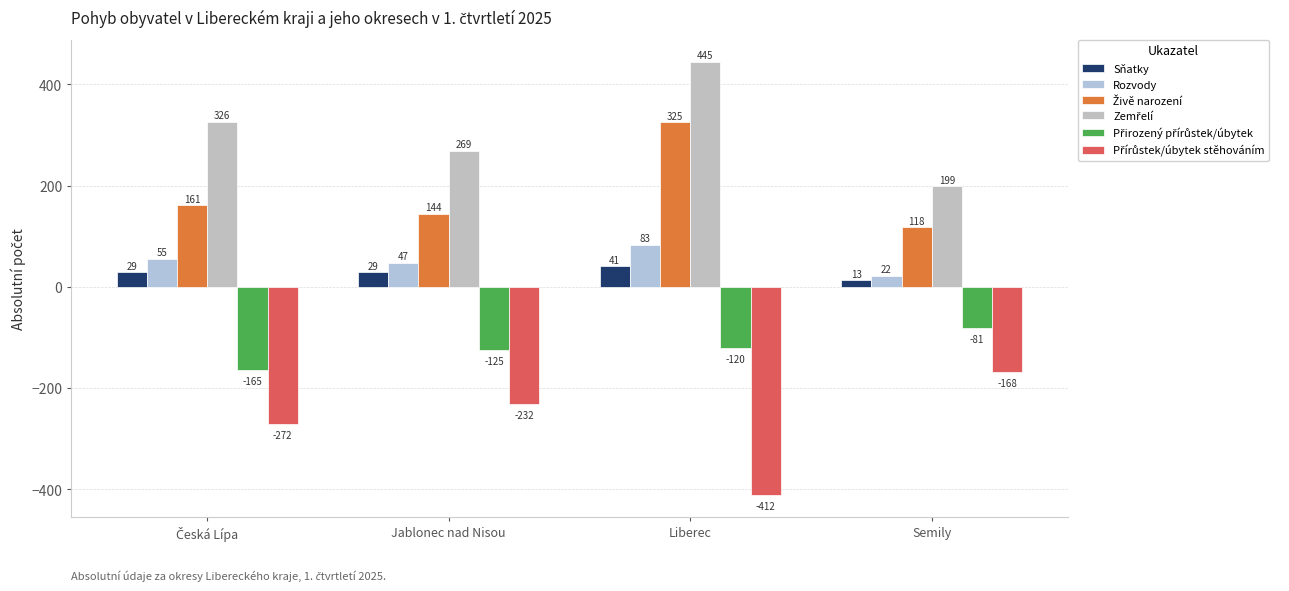

What is the label of the 3rd bar from the right?

Jablonec nad Nisou